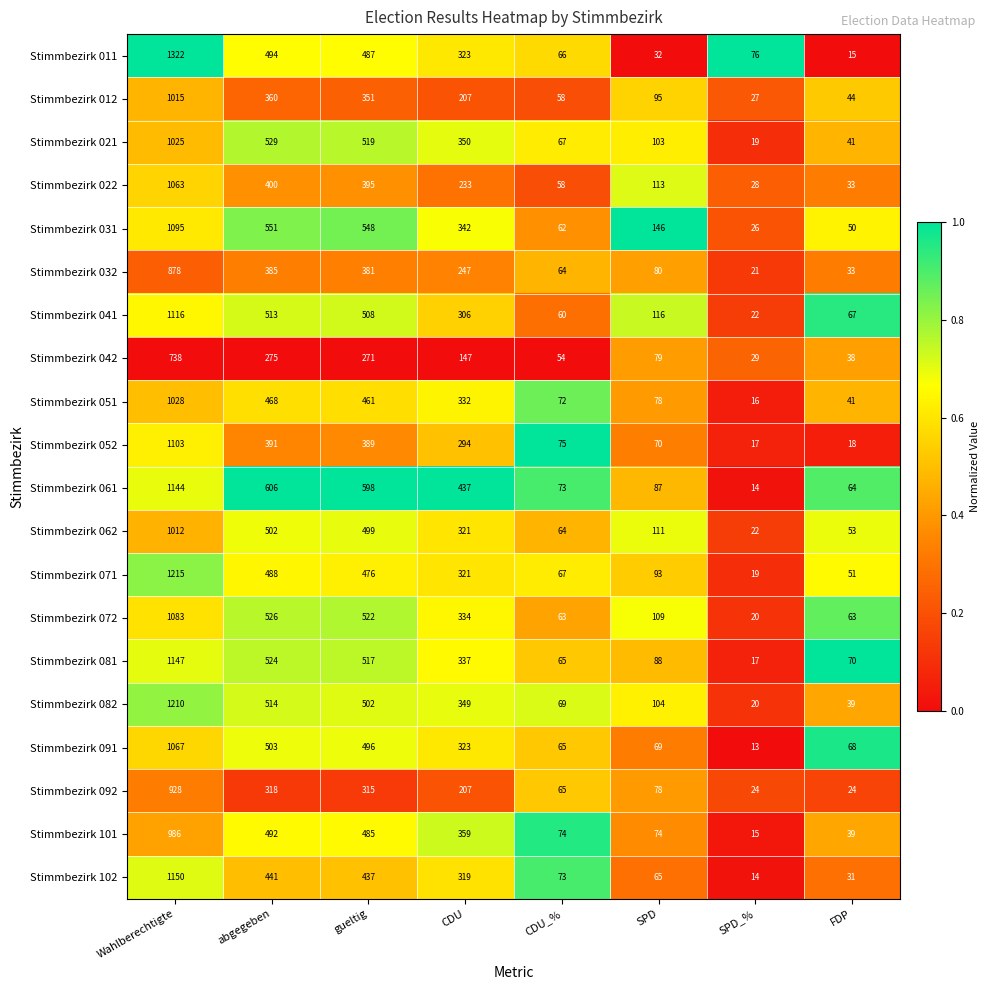

At which label does Stimmbezirk 011 first exceed 323?

Wahlberechtigte